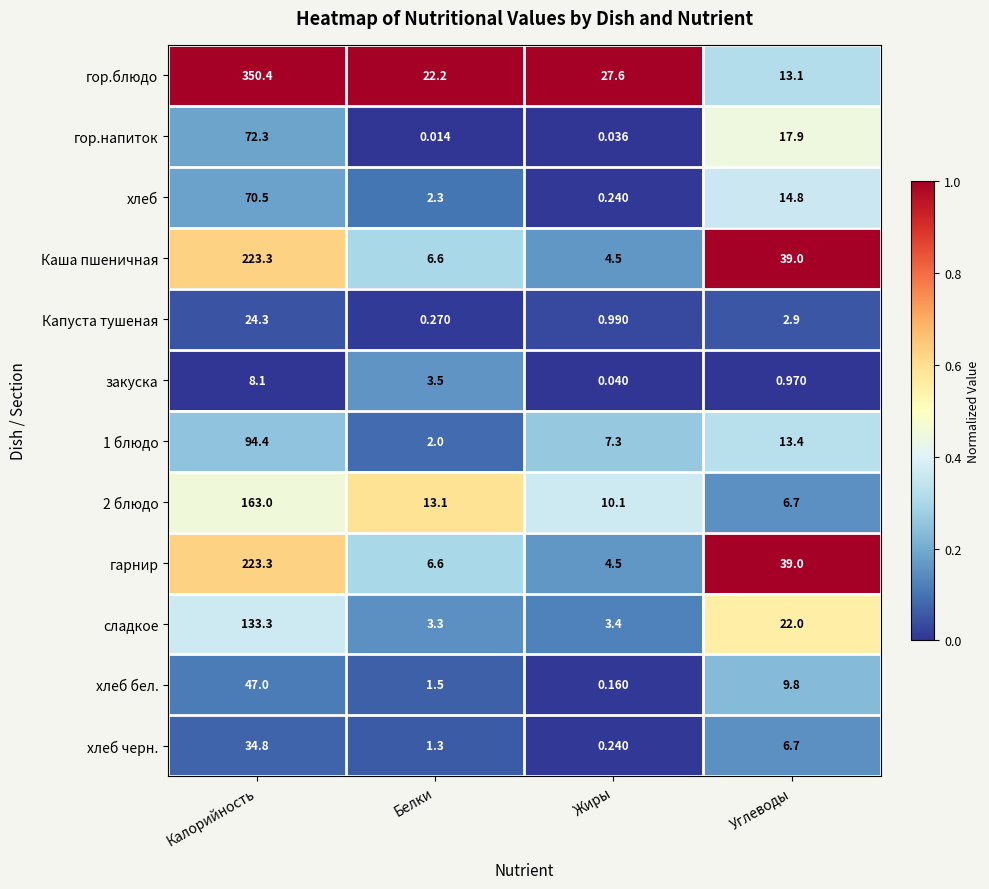

Which category has the highest value in the гарнир series?

Калорийность